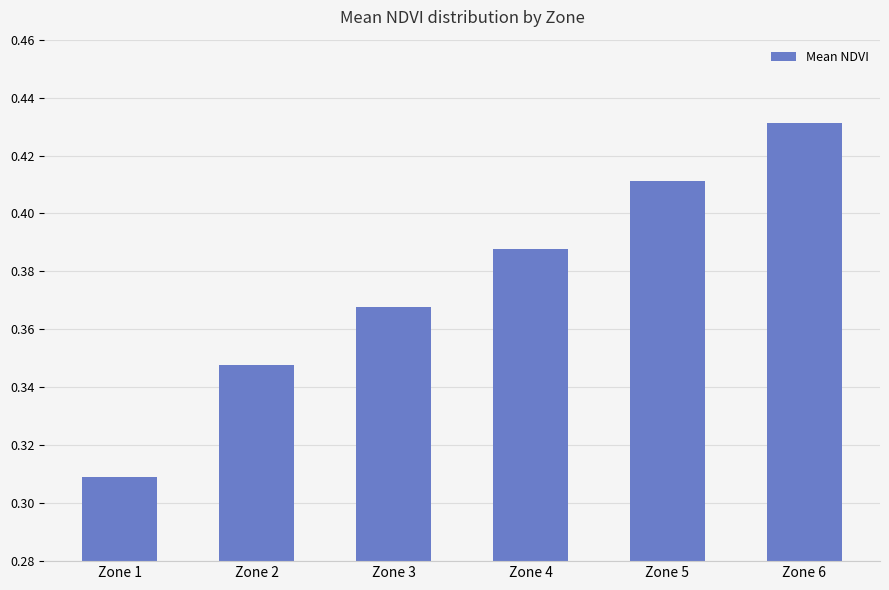

List the labels in order of value, largest first.

Zone 6, Zone 5, Zone 4, Zone 3, Zone 2, Zone 1